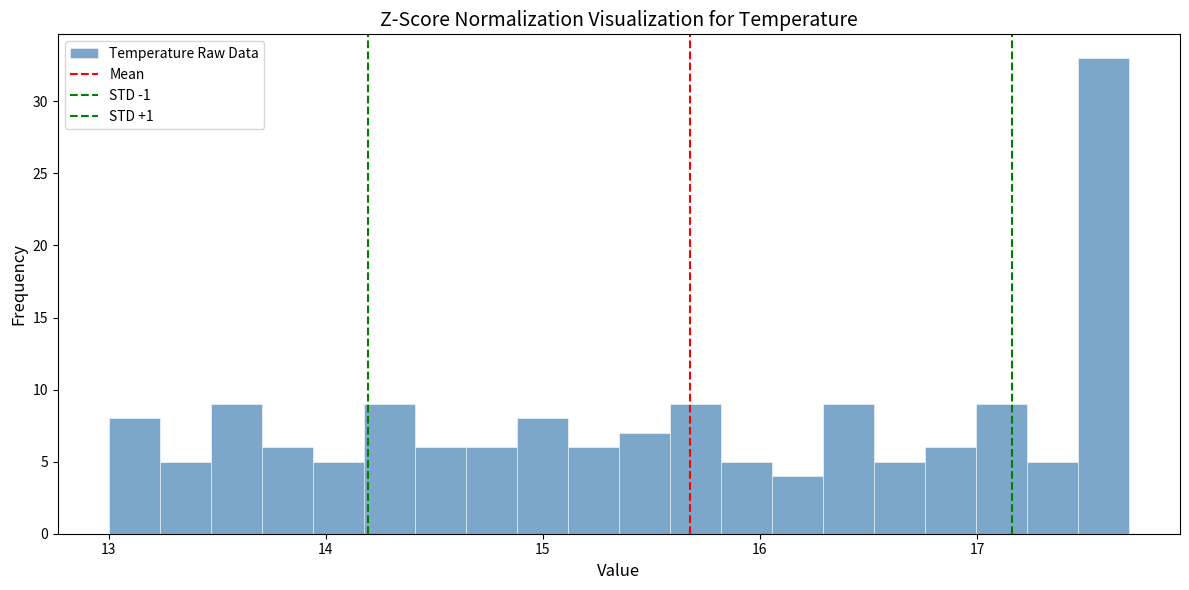

Read against the x-axis, roughly where is the centre of the tallest bar?

17.6